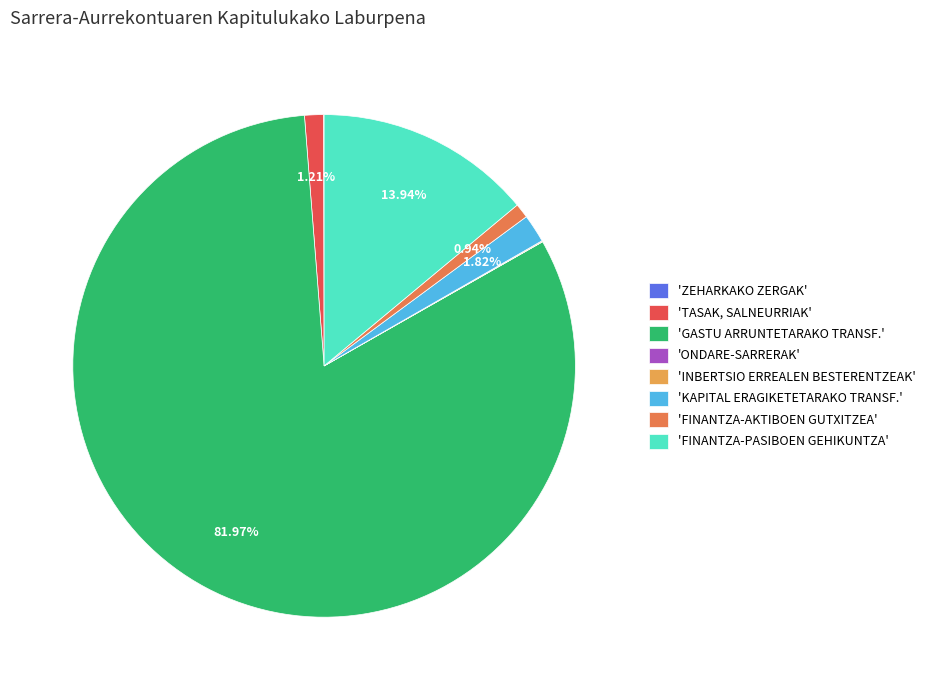

Approximately how many times larger is the value at 'FINANTZA-PASIBOEN GEHIKUNTZA' compared to 'TASAK, SALNEURRIAK'?

11.5